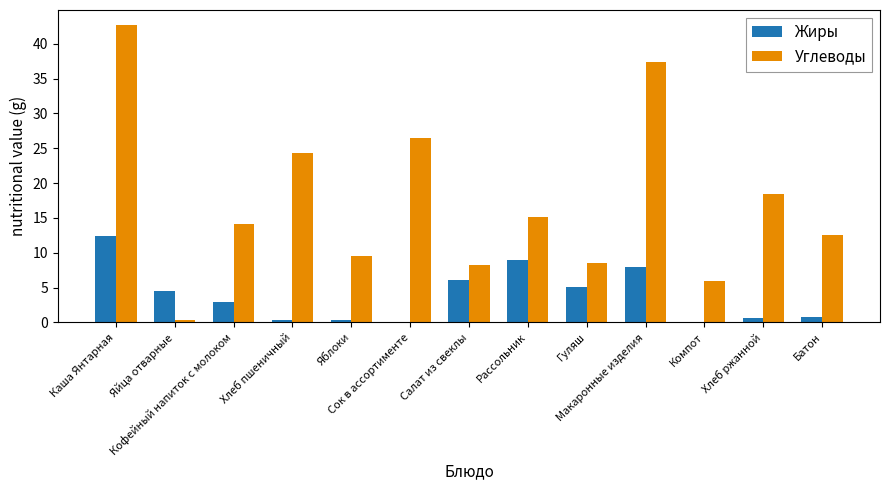

What is the maximum value shown in the chart?

42.7